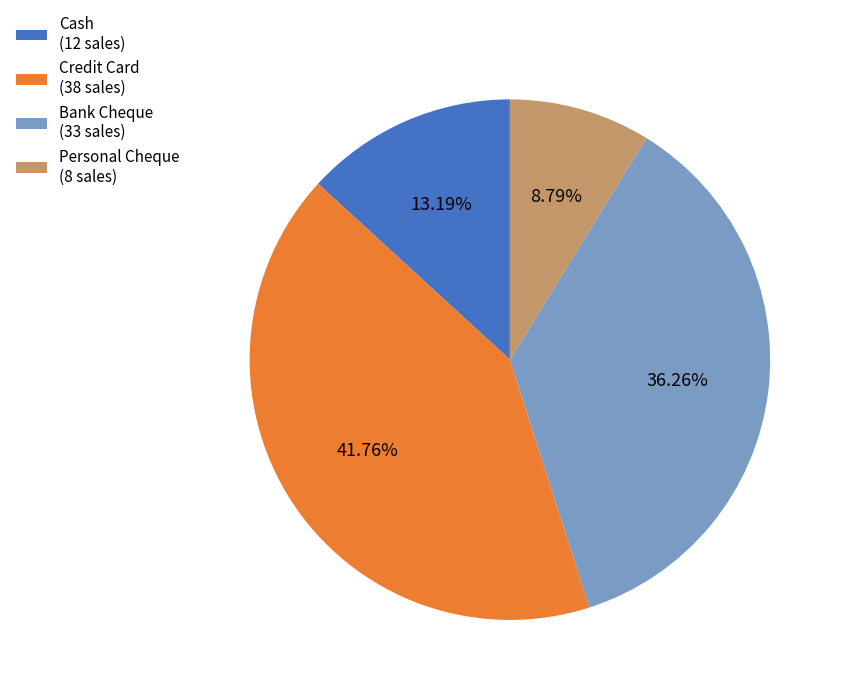

Rank the categories by value from highest to lowest.

Credit Card (38 sales), Bank Cheque (33 sales), Cash (12 sales), Personal Cheque (8 sales)